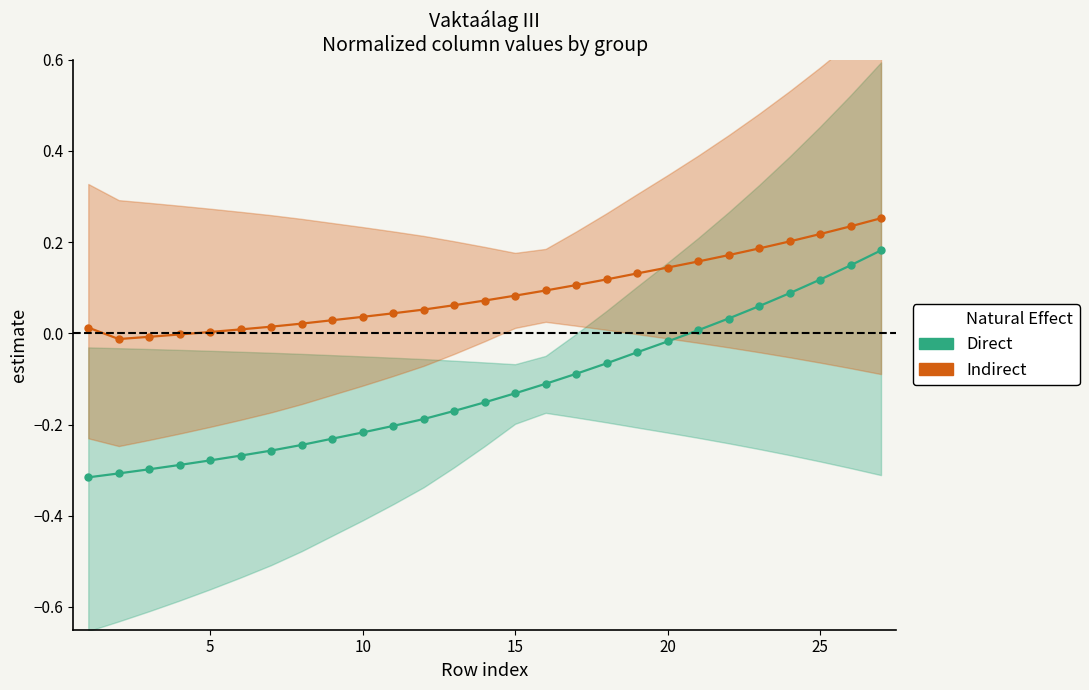

Is it true that Direct equals 0.0 at 23?

False